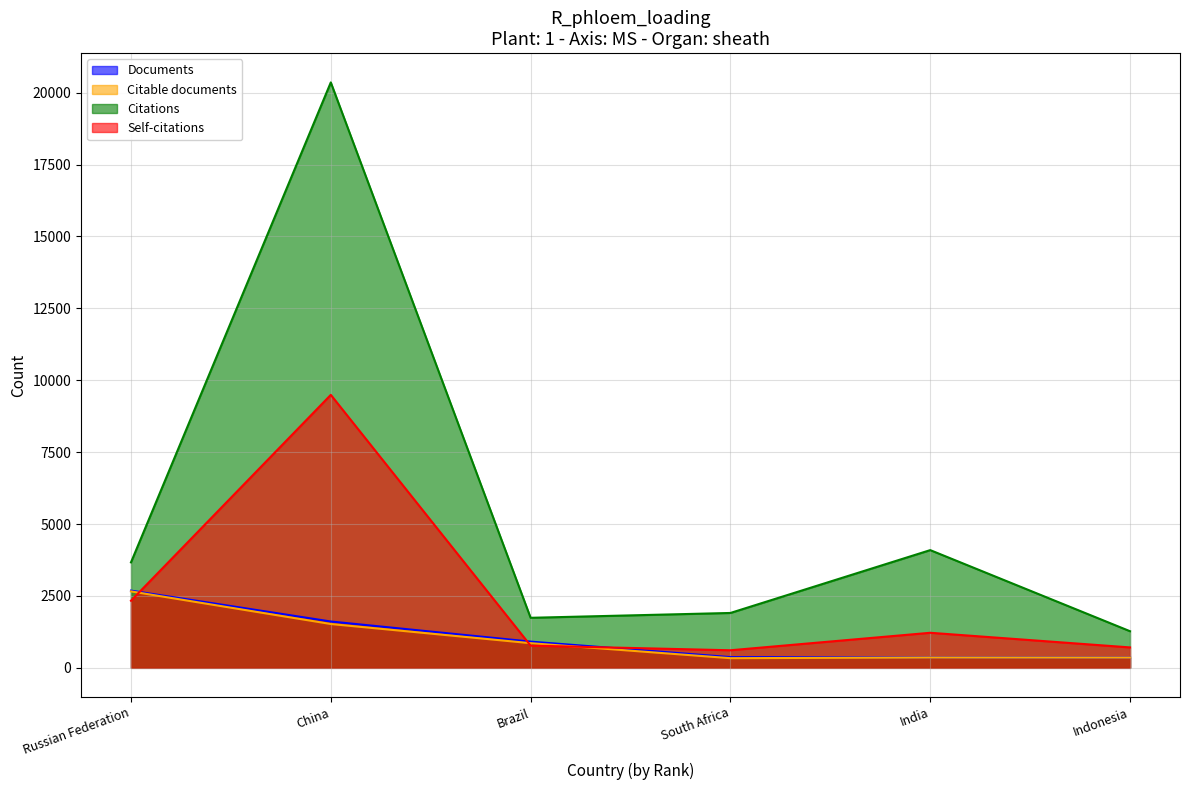

How many series are shown in this chart?

4